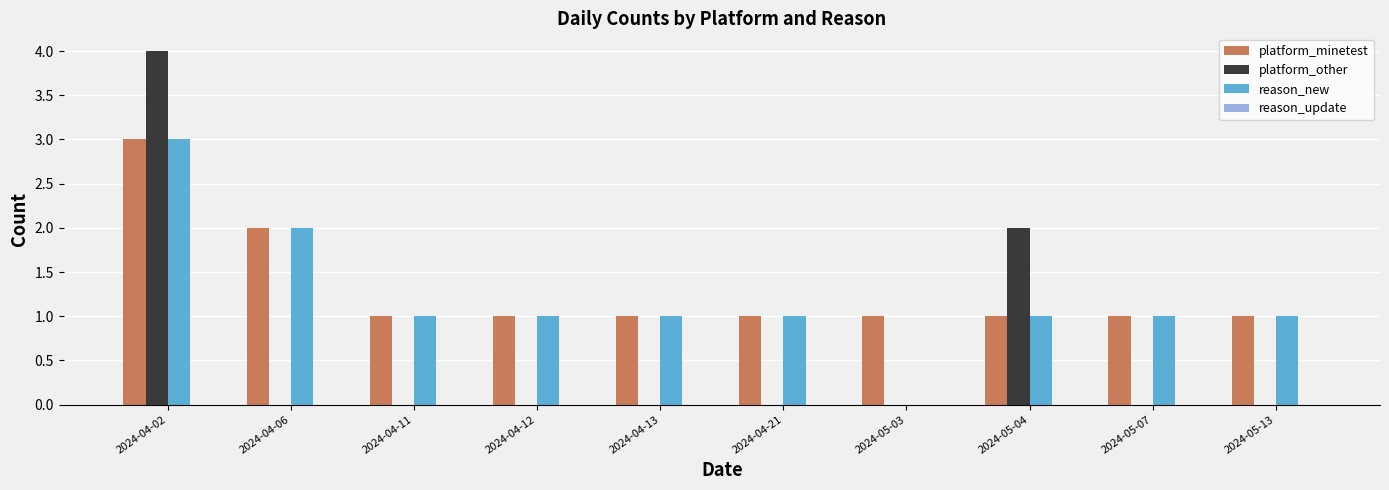

The platform_minetest series shows 1 at 2024-05-07. True or false?

True